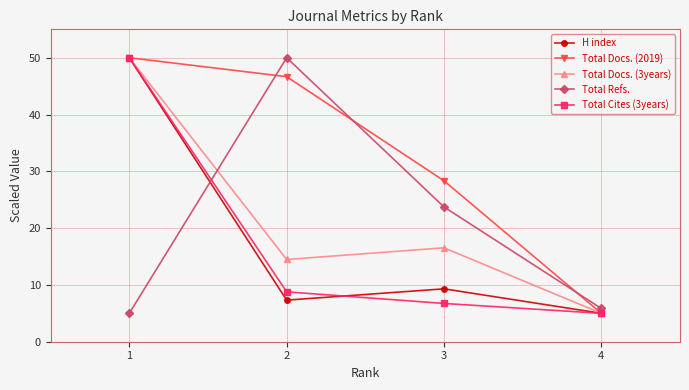

The value of H index at 3 is 9.3. True or false?

True